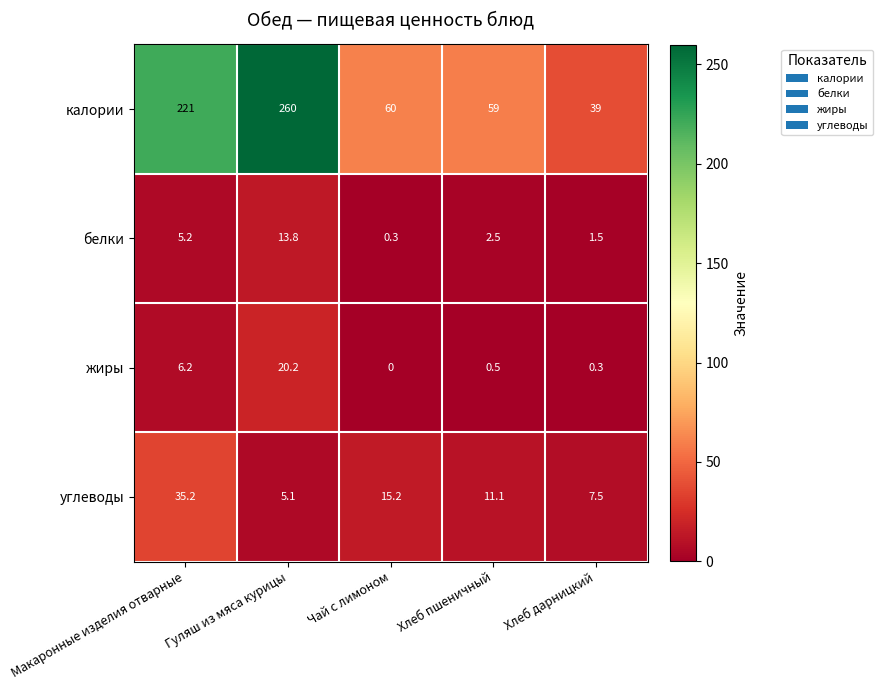

Which label corresponds to the largest value in the chart?

Гуляш из мяса курицы